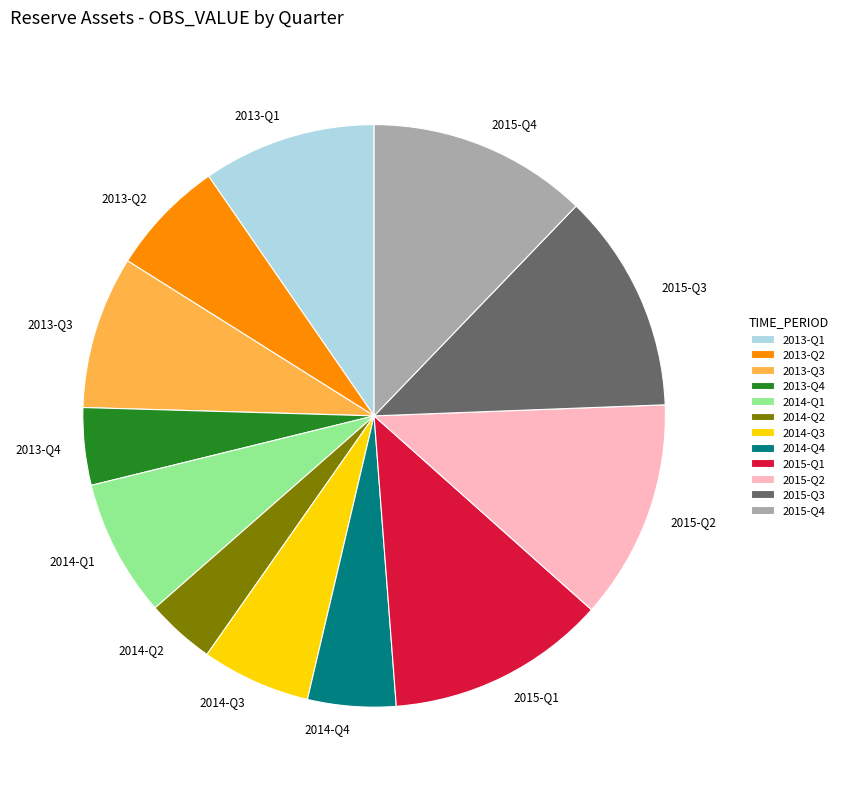

Combined, do 2014-Q3 and 2014-Q1 account for over 50%?

No